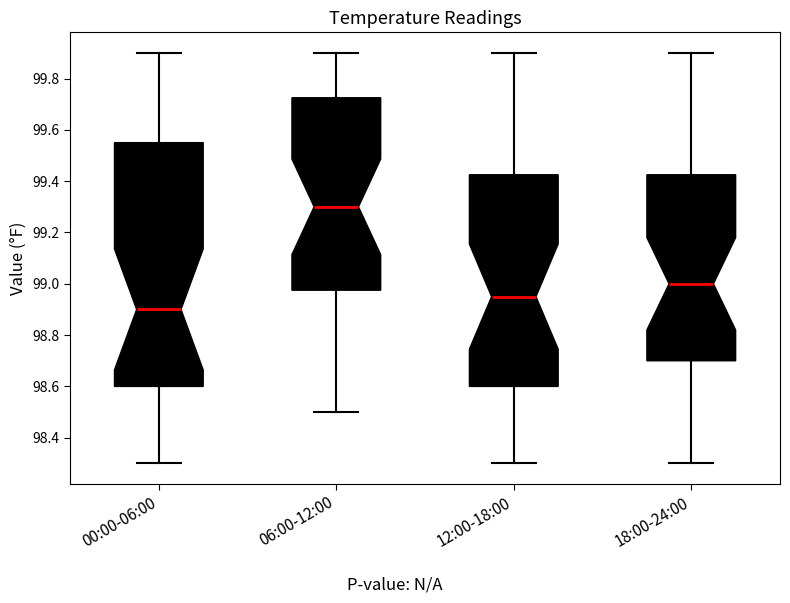

Which box is the tallest, from its lower edge to its upper edge?

00:00-06:00